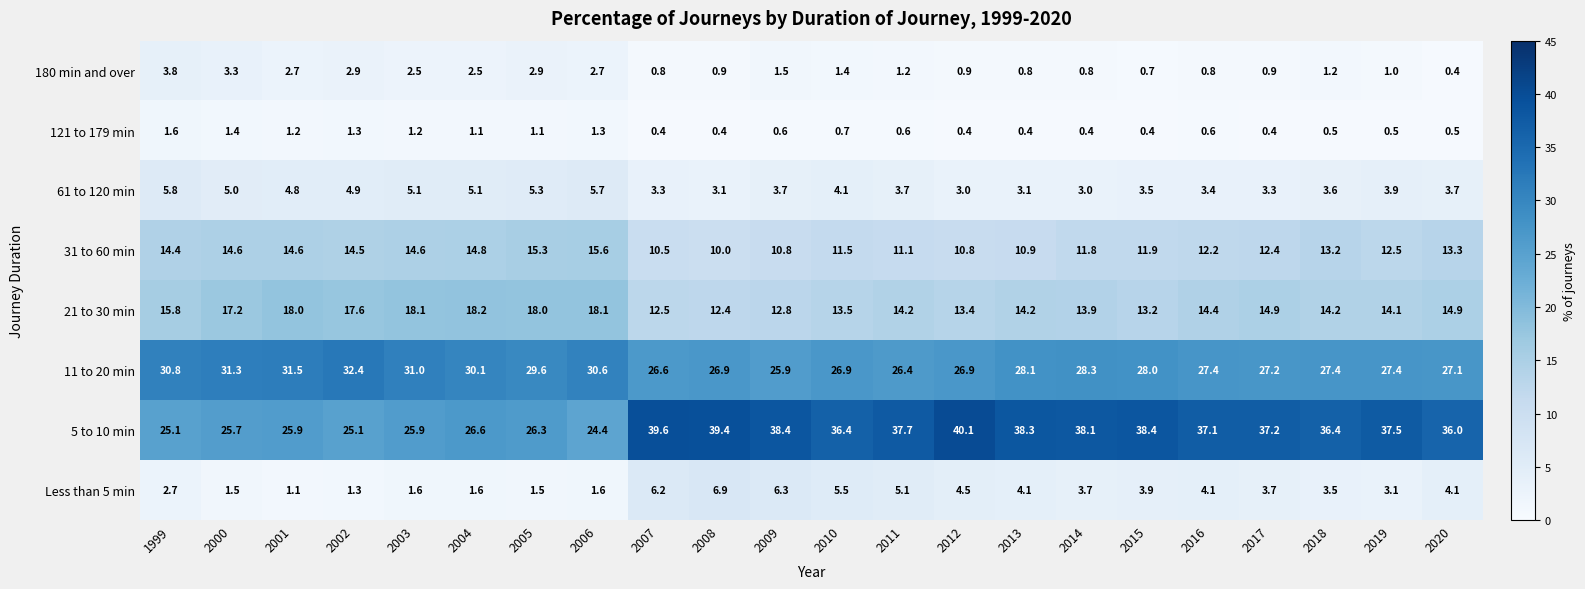

What is the maximum value for Less than 5 min?

6.9